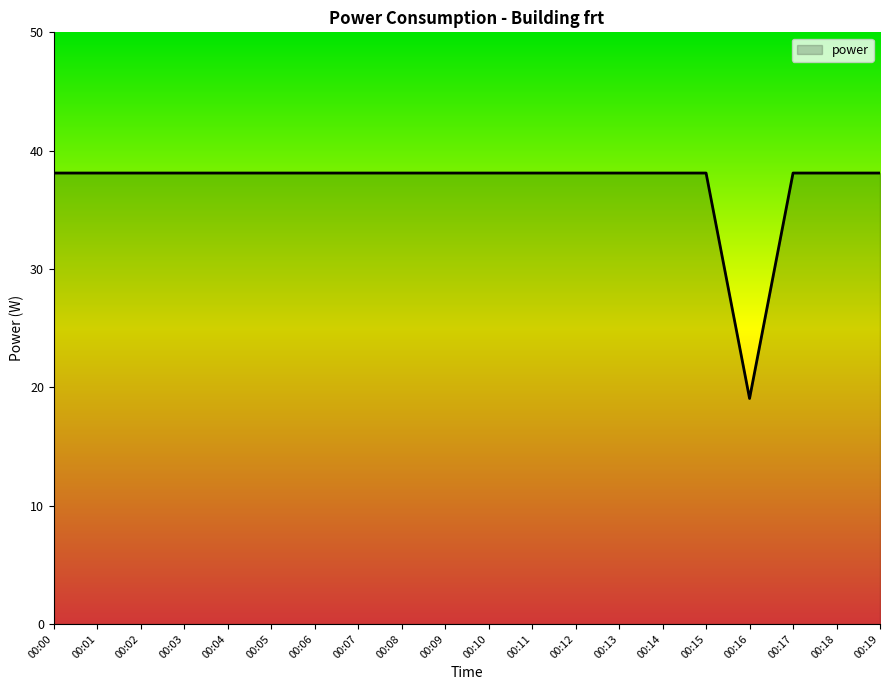

The chart shows a value of 56.3 at 00:03. True or false?

False